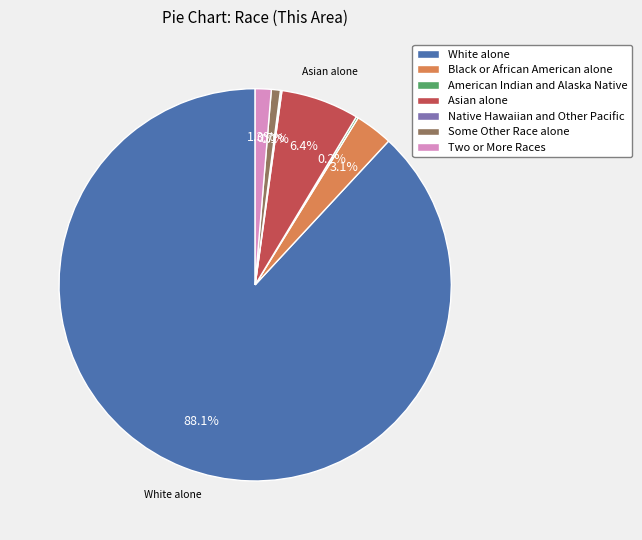

To the nearest percent, what portion does White alone represent?

88%